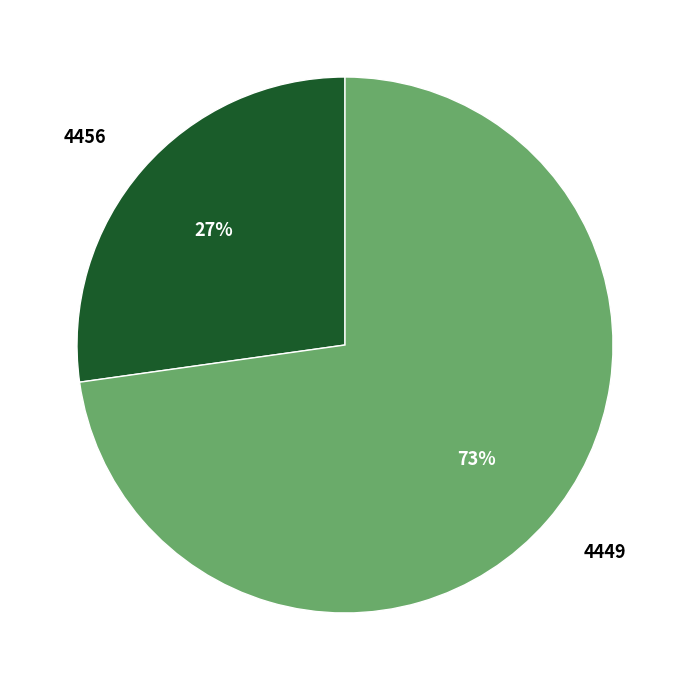

Is it true that 4456 is 27% of the pie?

True